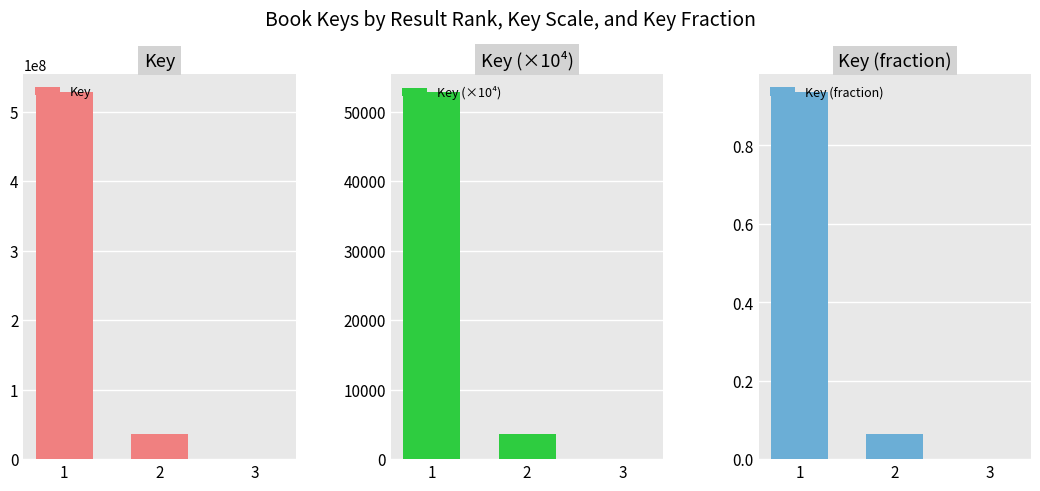

At how many categories does at least one series exceed 271257985?

1